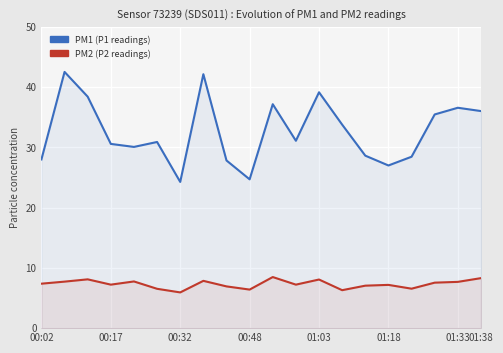

What position from the right is 11?

9